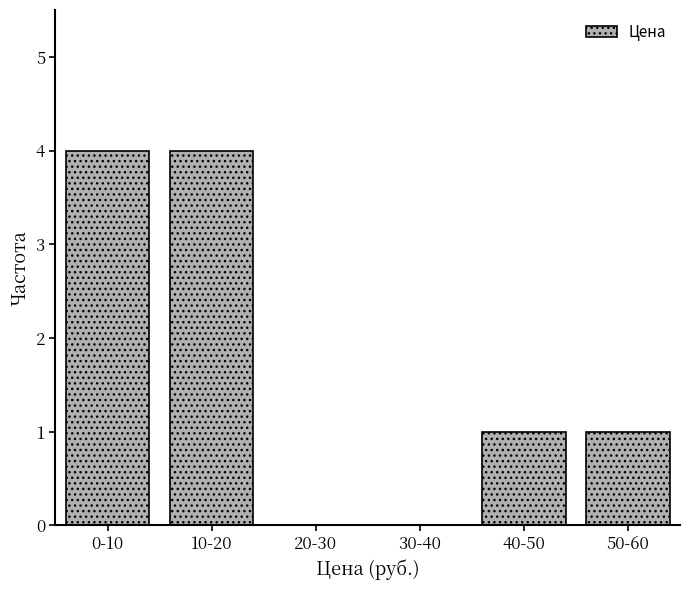

Reading left to right, extract all data points from this chart.

0-10=4	10-20=4	20-30=0	30-40=0	40-50=1	50-60=1